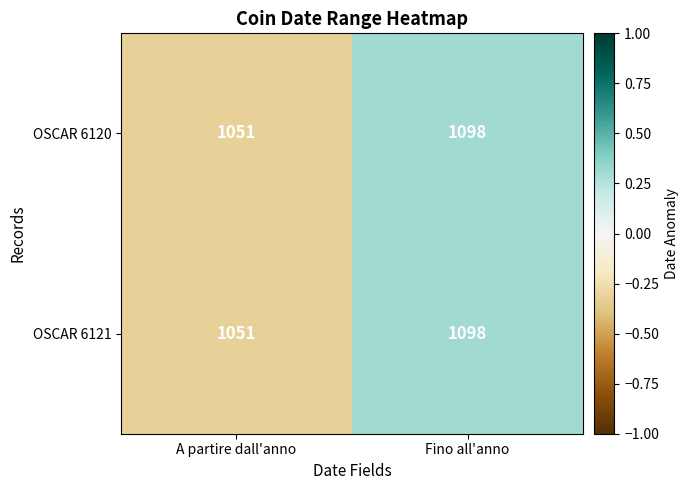

How many series are shown in this chart?

2